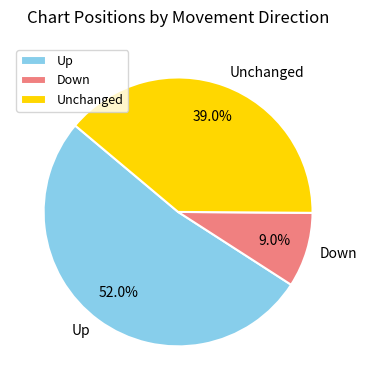

Which category has the smallest portion of the pie?

Down